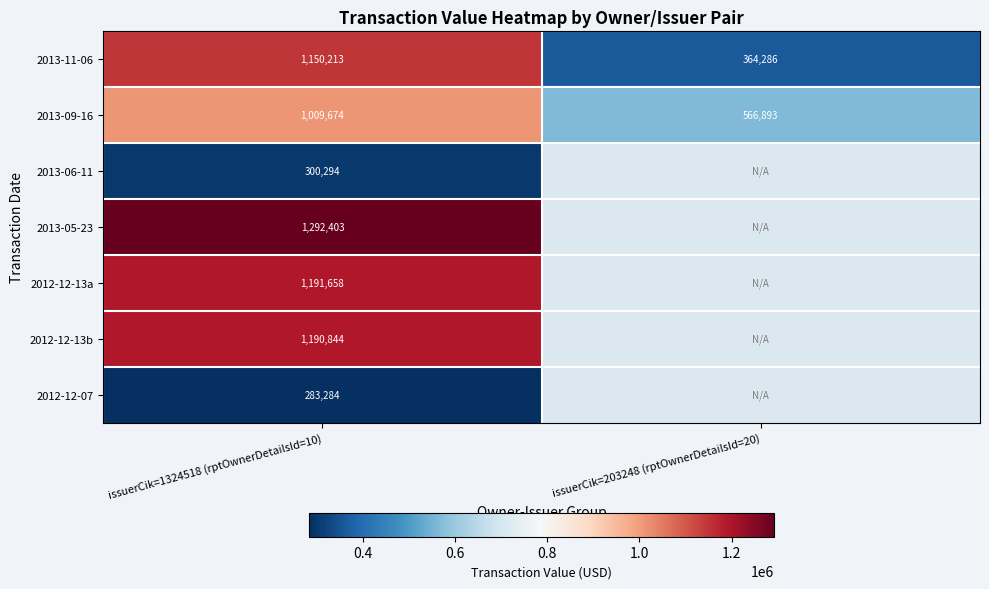

Is it true that 2013-05-23 equals 670843 at issuerCik=1324518 (rptOwnerDetailsId=10)?

False